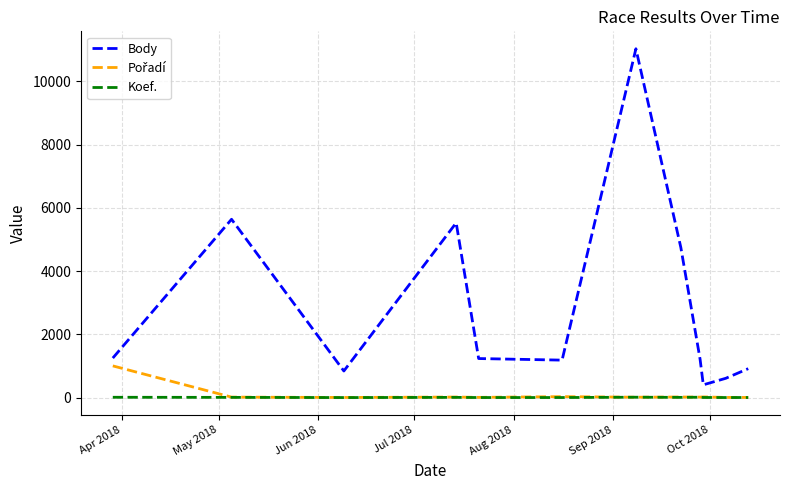

What is the maximum value shown in the chart?

11033